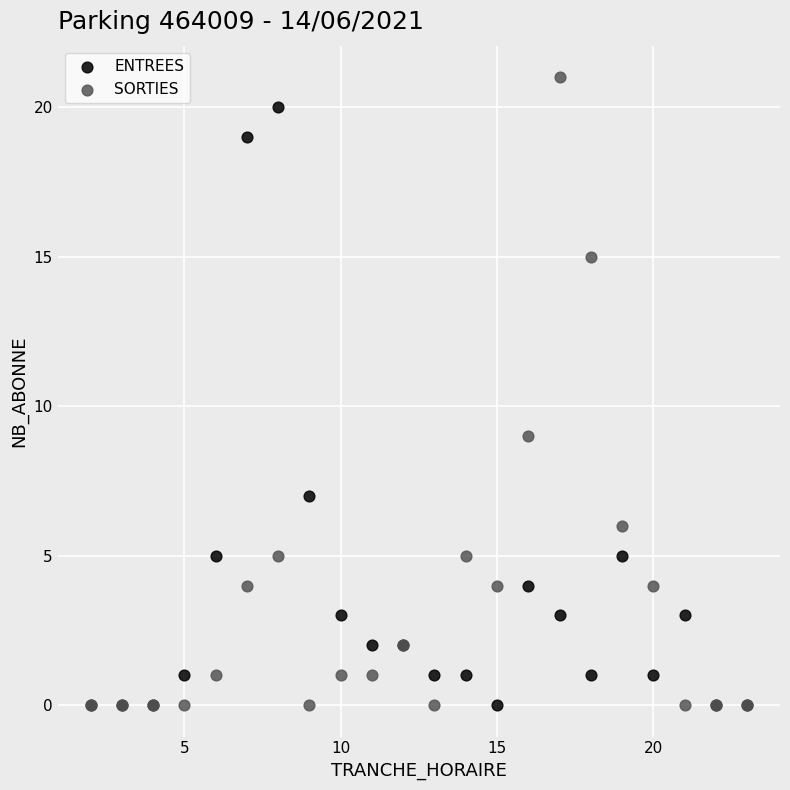

In the ENTREES series, what Y value is closest to 10?

7